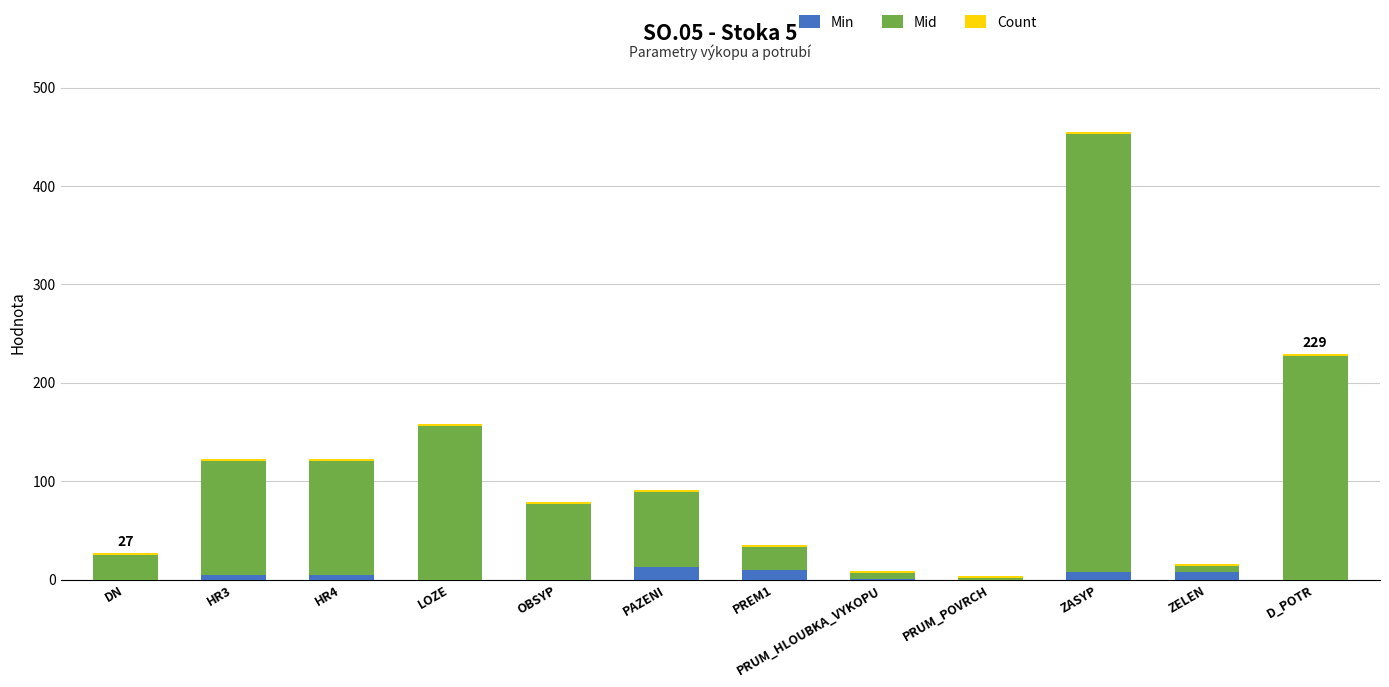

At which category is the sum across all series the highest?

ZASYP